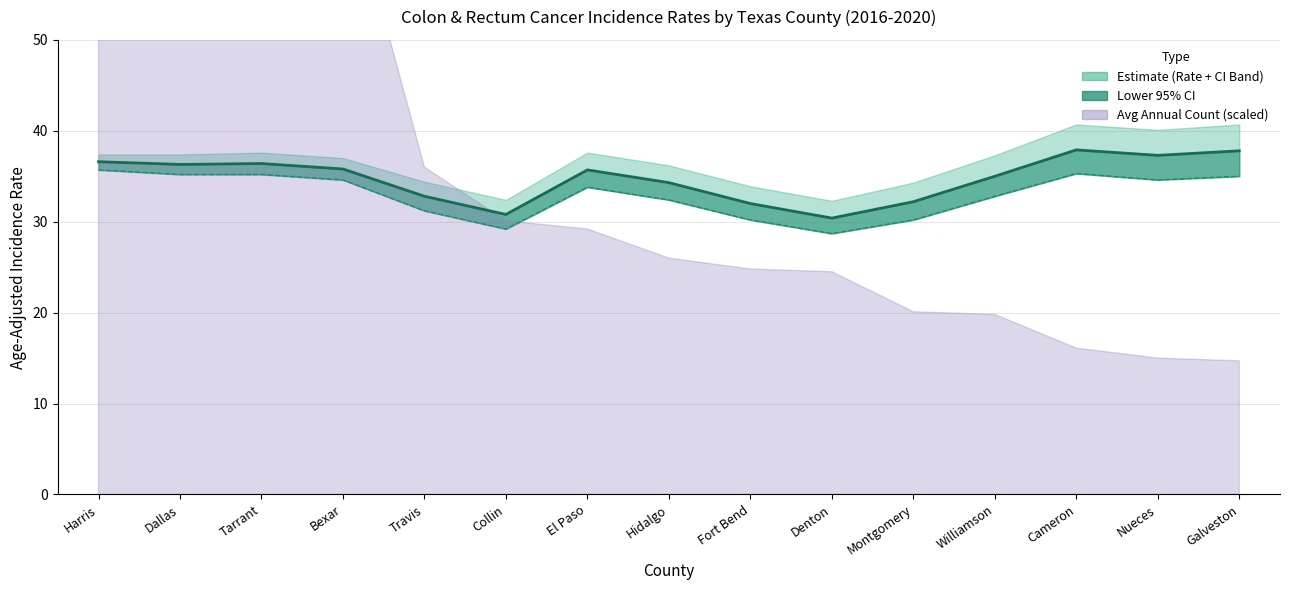

What is the ratio of the value at El Paso to the value at Cameron?

1.0